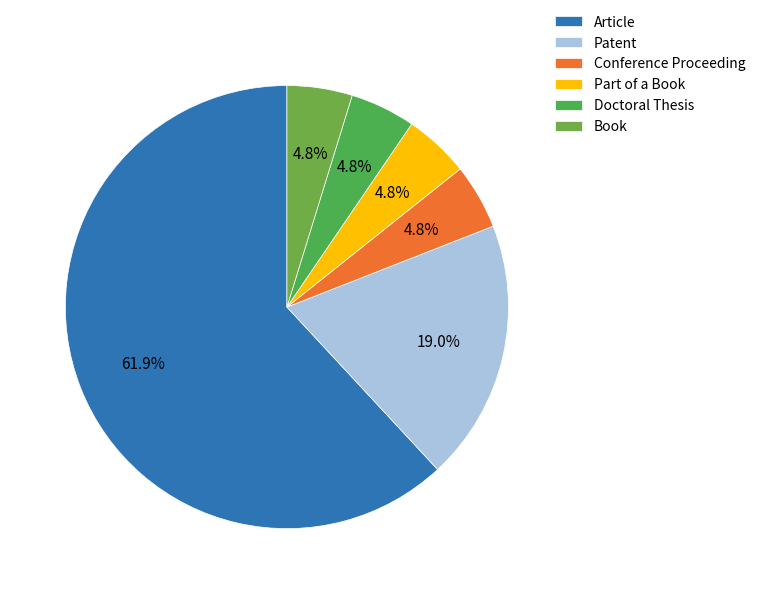

Which category has the biggest portion of the pie?

Article